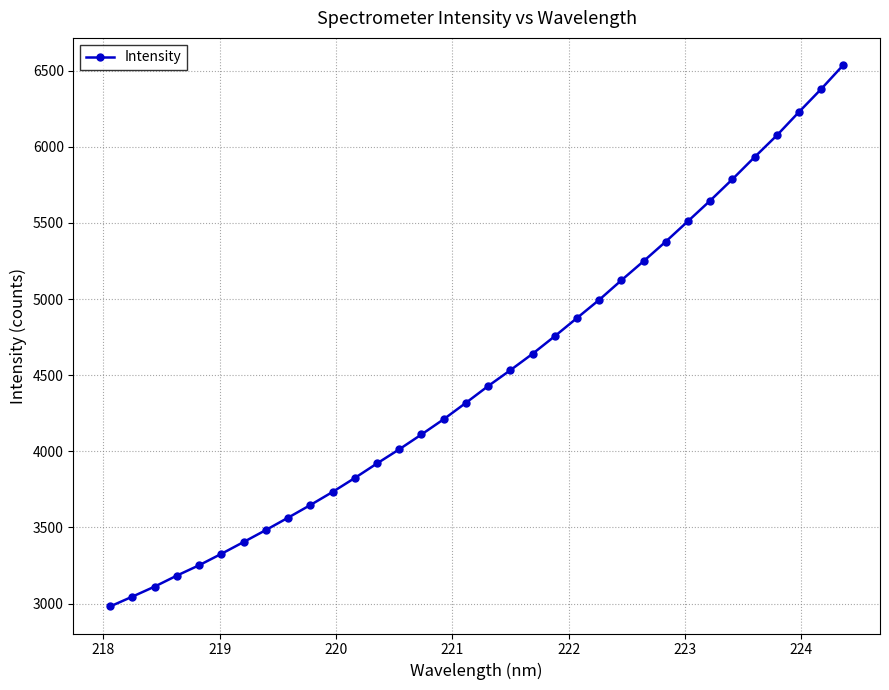

What is the difference between the maximum and minimum values?

3555.6